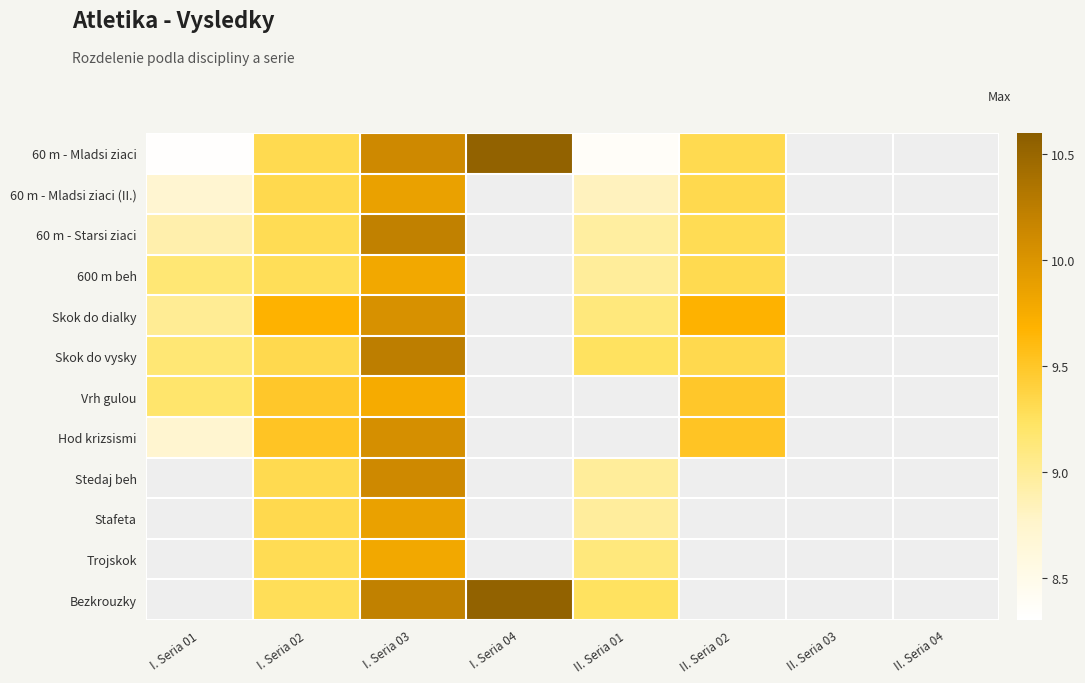

What is the difference between the highest and lowest values at II. Seria 01?

9.2